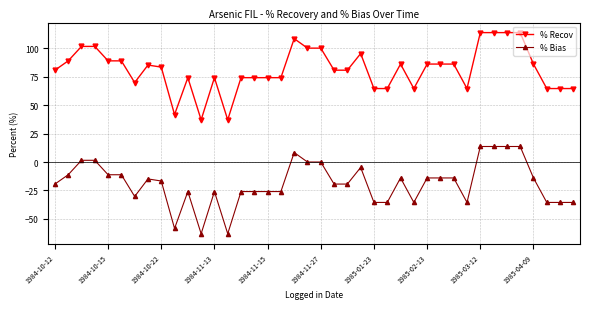

True or false: % Bias has more than 1 interior local peaks.

True